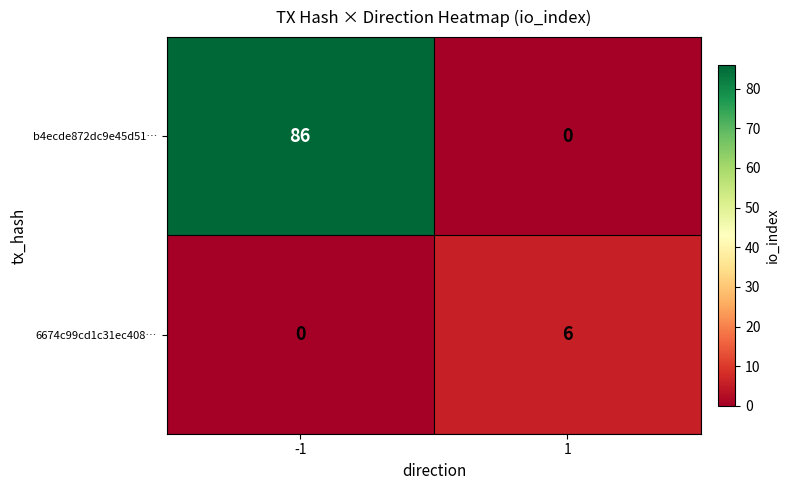

What is the difference between the highest and lowest values at 1?

6